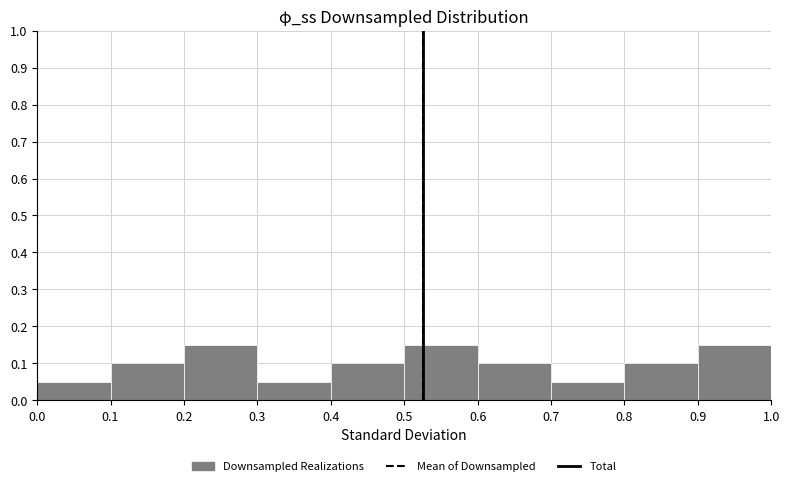

Reading left to right, list every bar in this chart as the range it spans on the x-axis followed by its height. The values are not printed on the chart, so give them approximately, as read against the axis.

0.0 to 0.1: 0.05
0.1 to 0.2: 0.10
0.2 to 0.3: 0.15
0.3 to 0.4: 0.05
0.4 to 0.5: 0.10
0.5 to 0.6: 0.15
0.6 to 0.7: 0.10
0.7 to 0.8: 0.05
0.8 to 0.9: 0.10
0.9 to 1.0: 0.15